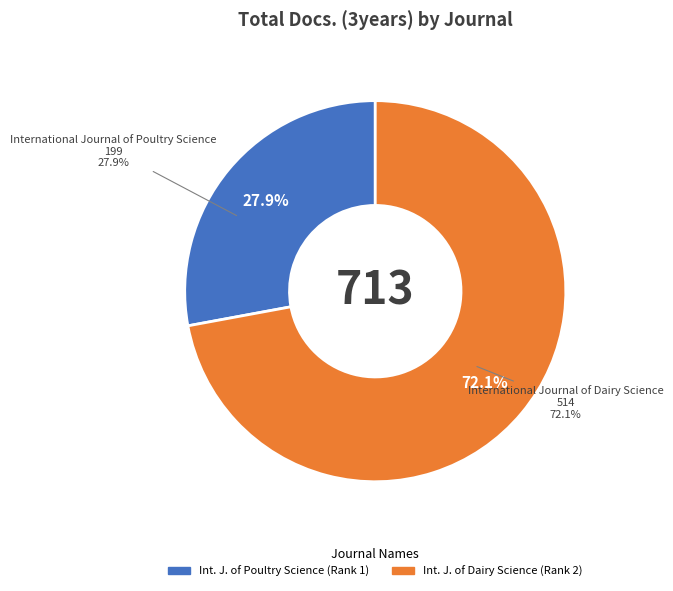

To the nearest percent, what is the difference between the largest and smallest slice percentages?

44%